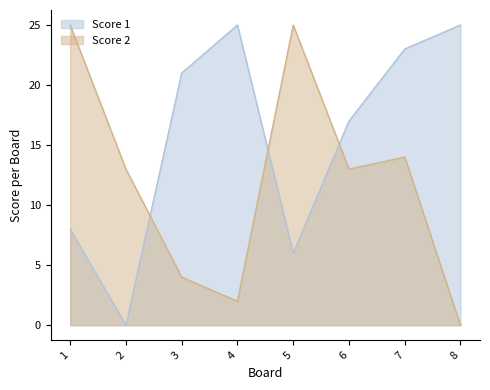

Count the number of categories in the chart.

8